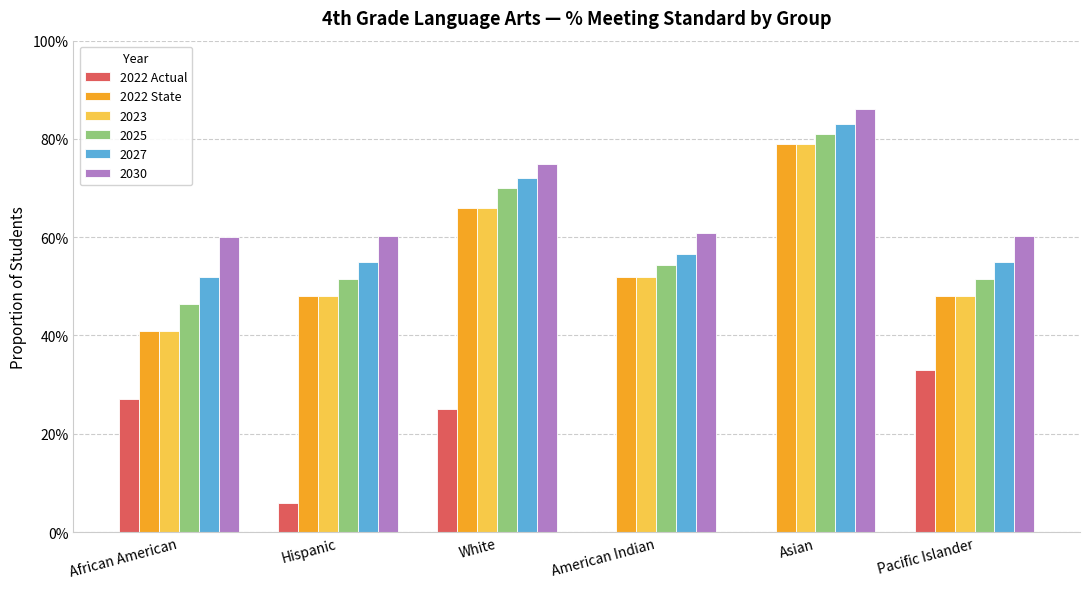

What are all the series names shown in the legend?

2022 Actual, 2022 State, 2023, 2025, 2027, 2030